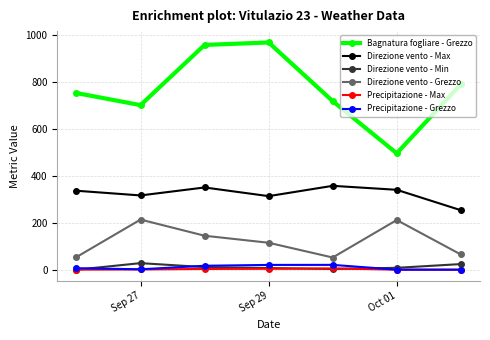

True or false: Bagnatura fogliare - Grezzo and Precipitazione - Grezzo cross at least once.

False